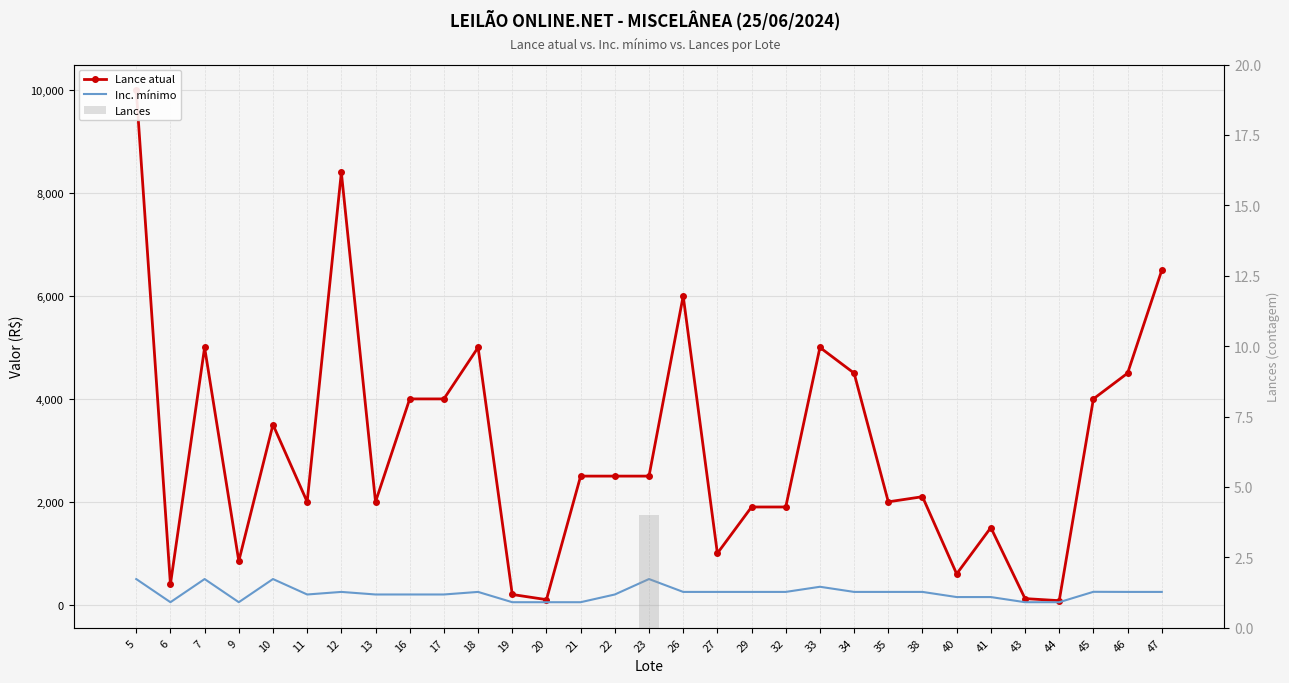

What are all the series names shown in the legend?

Lance atual, Inc. mínimo, Lances